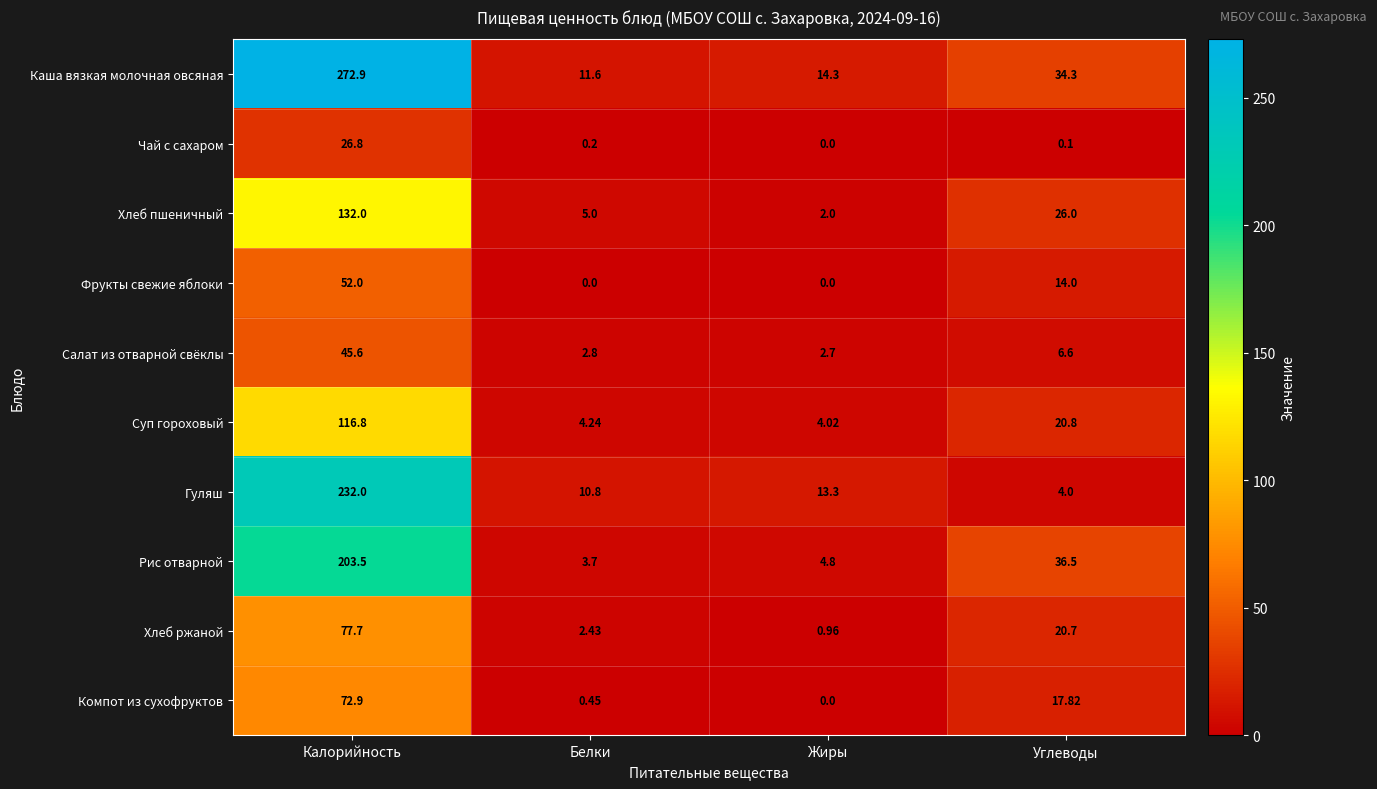

Which series has the largest range (max minus min)?

Каша вязкая молочная овсяная